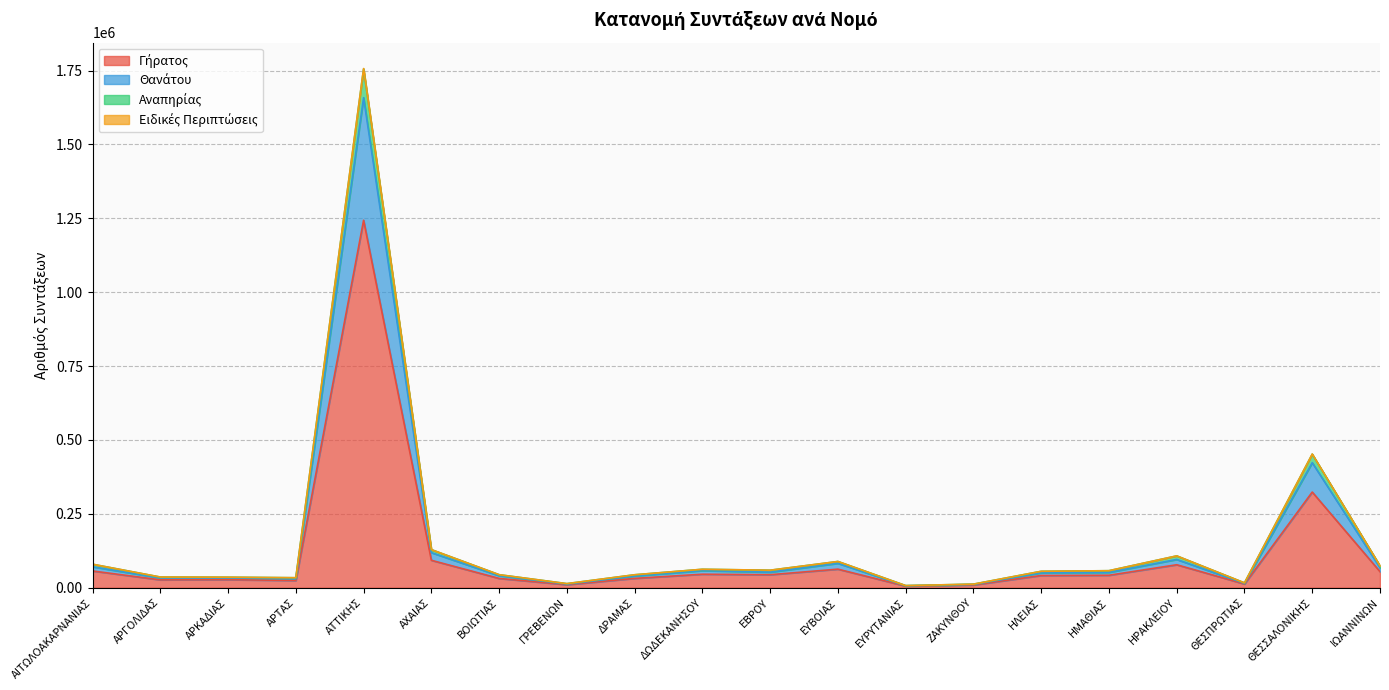

How many data points does each series have?

20